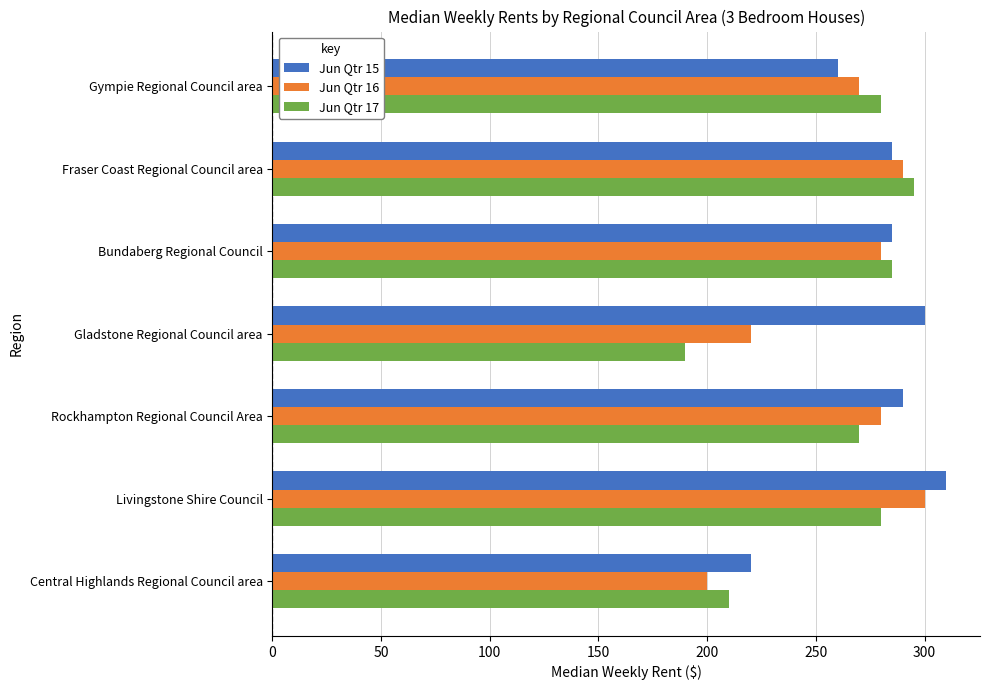

Which series has the largest range (max minus min)?

Jun Qtr 17